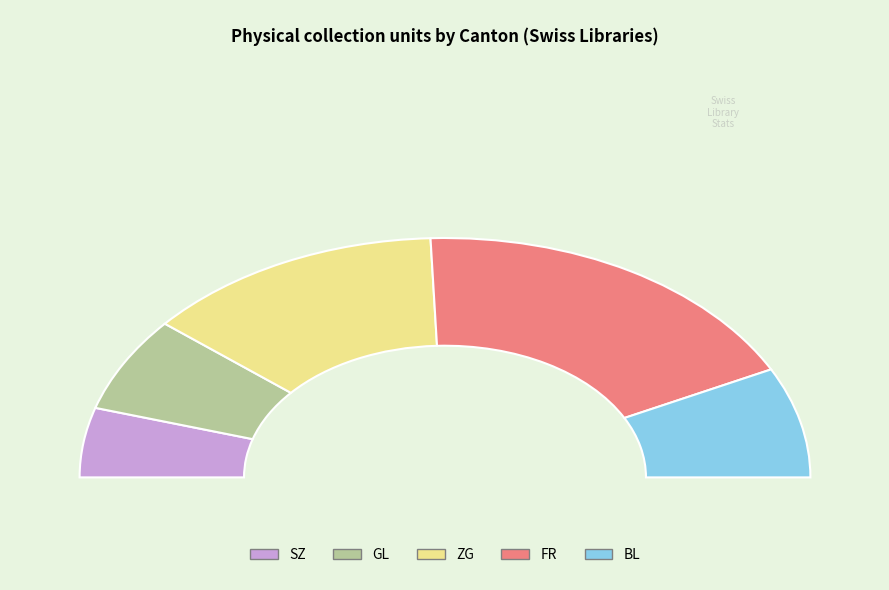

What is the ratio of the value at FR to the value at GL?

2.8